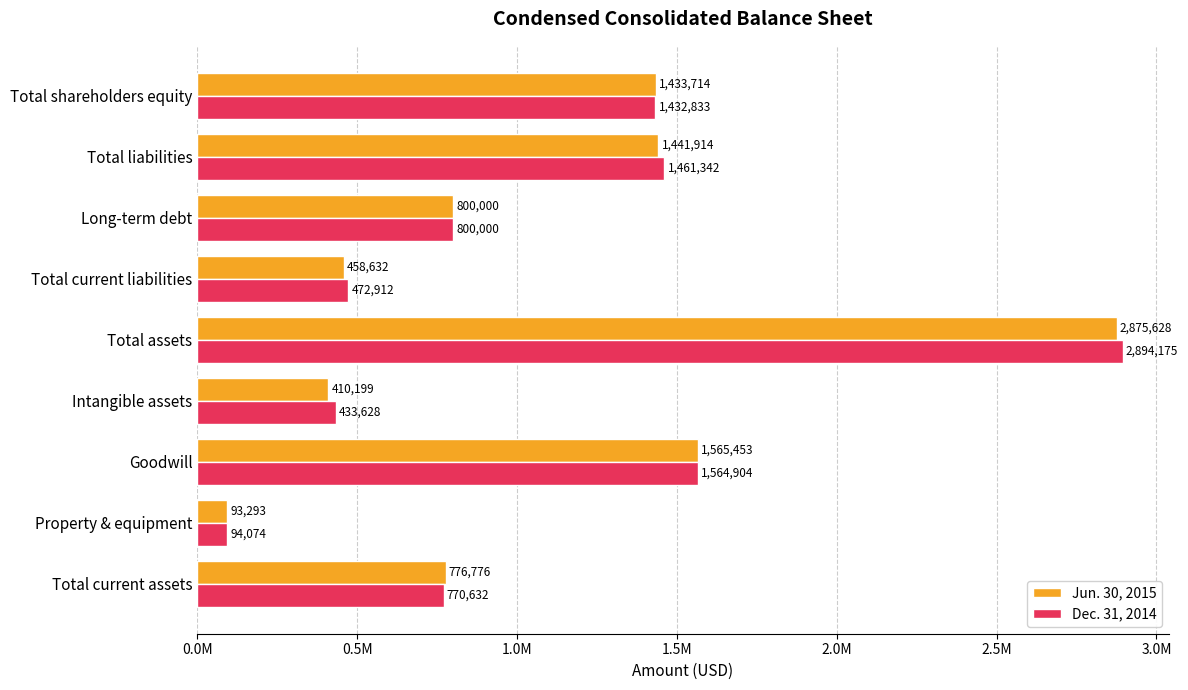

Reading right to left, transcribe all the data shown in this chart.

Jun. 30, 2015: 1433714	1441914	800000	458632	2875628	410199	1565453	93293	776776
Dec. 31, 2014: 1432833	1461342	800000	472912	2894175	433628	1564904	94074	770632